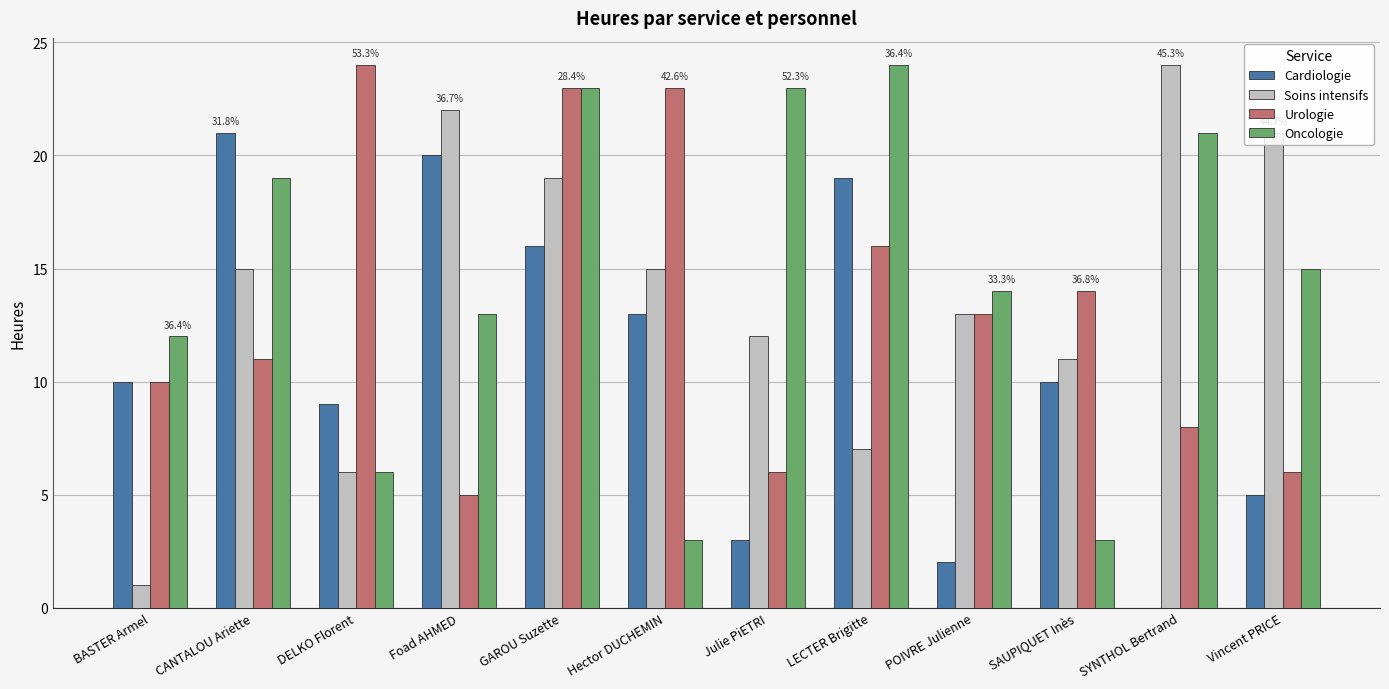

True or false: Soins intensifs has a value of 7 at LECTER Brigitte.

True